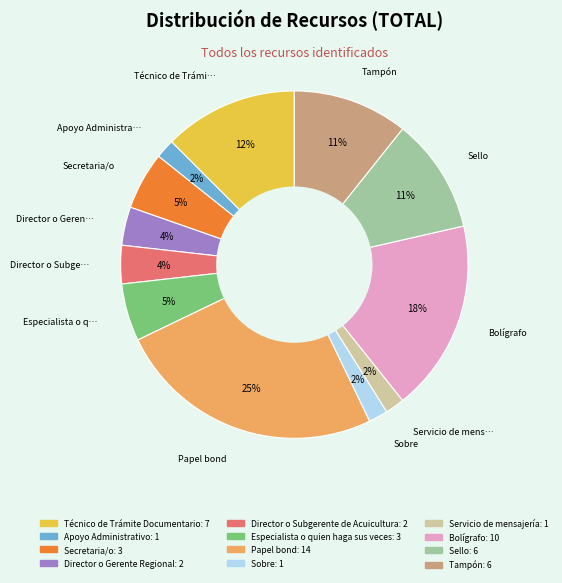

Is it true that Bolígrafo is 26% of the pie?

False